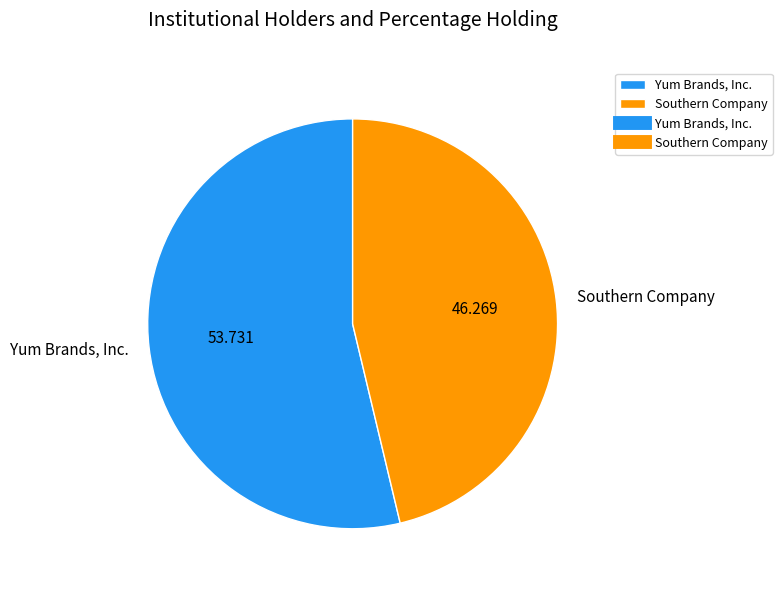

Rank the categories by value from lowest to highest.

Southern Company, Yum Brands, Inc.